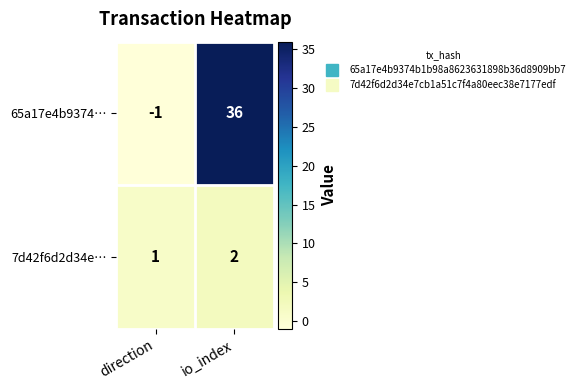

At which label is 7d42f6d2d34e… closest to 1?

direction